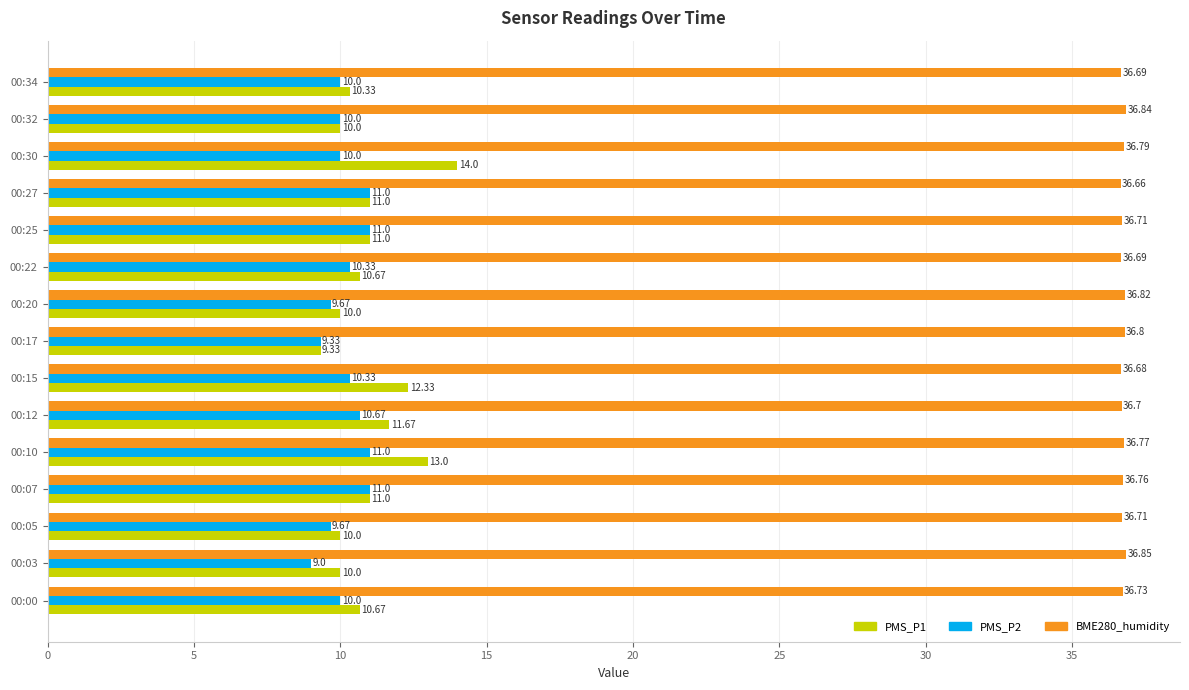

Which series has the largest total across all categories?

BME280_humidity